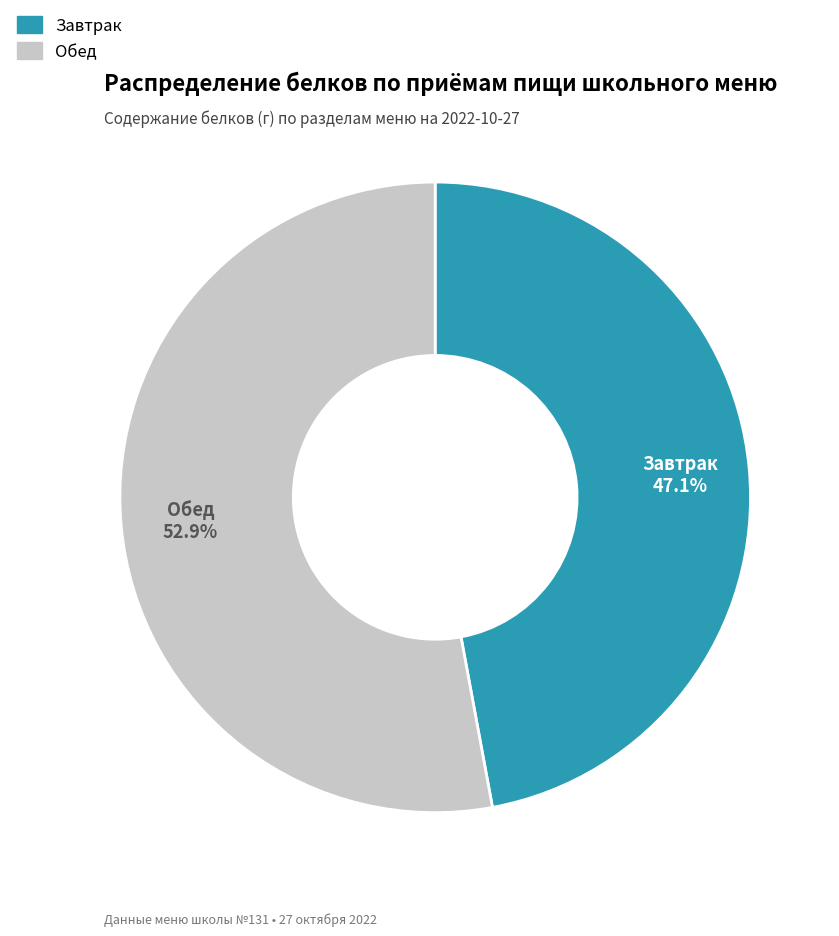

Is there any slice that represents more than half of the pie?

Yes